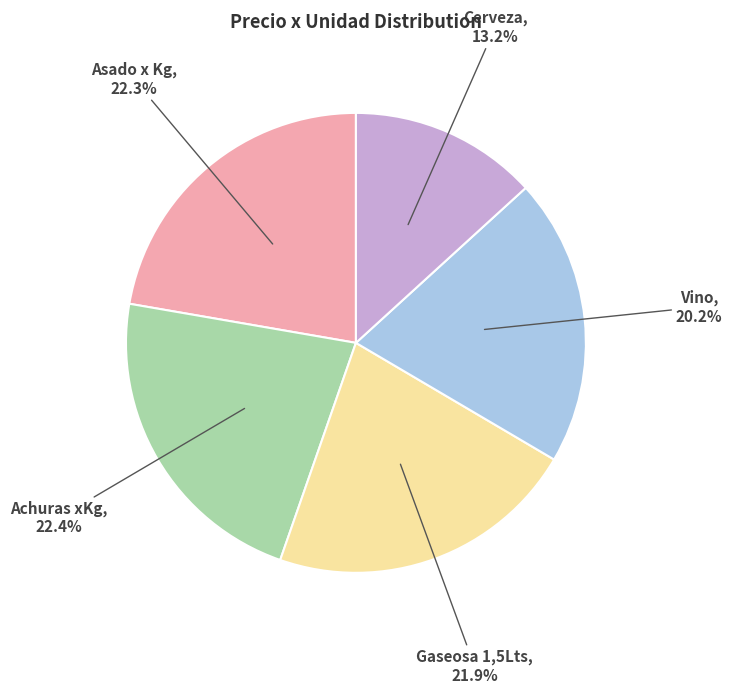

Which category has the smallest portion of the pie?

Cerveza